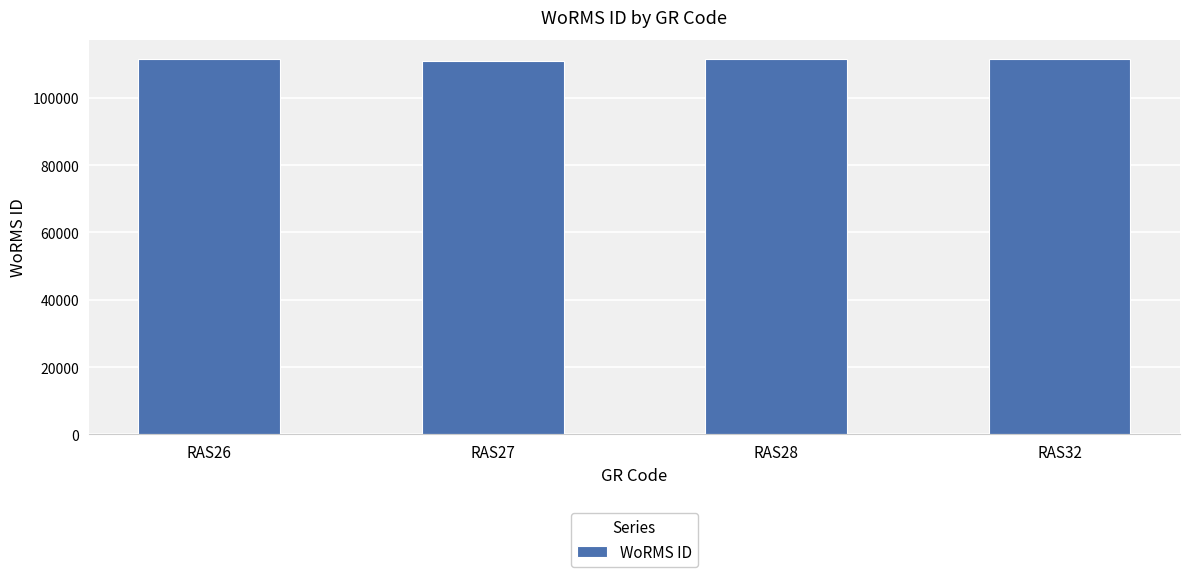

What is the change in value from RAS26 to RAS28?

+70